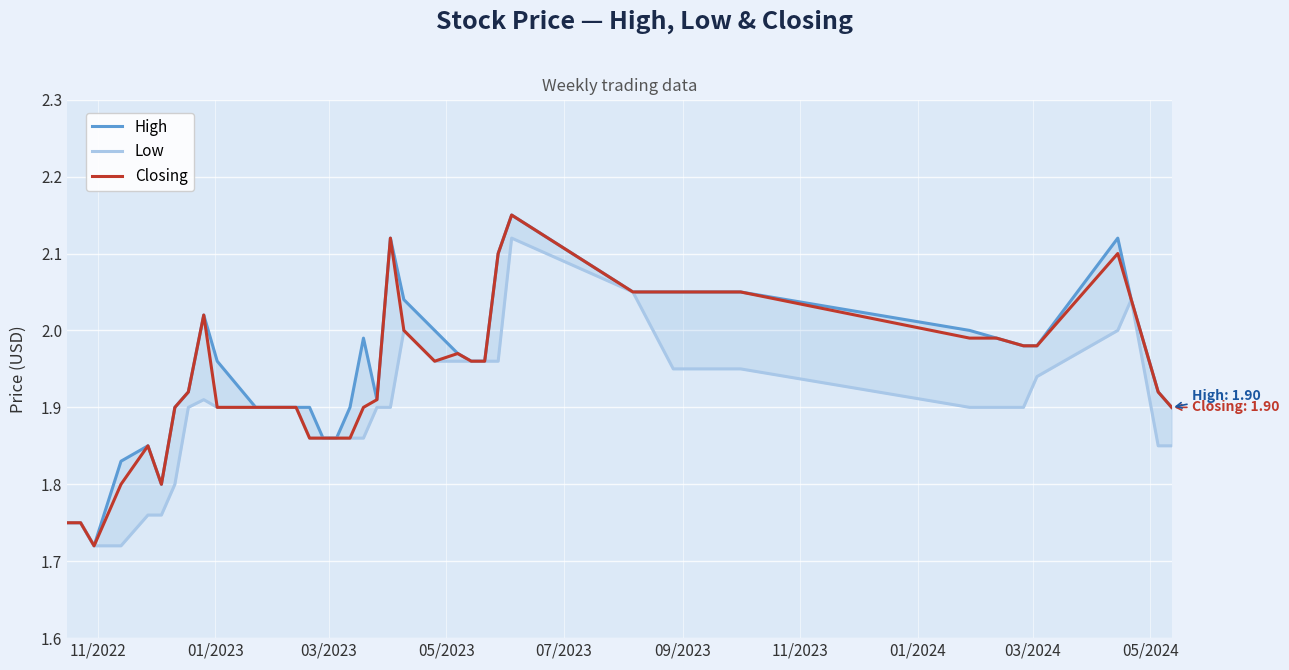

Count the number of data series in this chart.

3